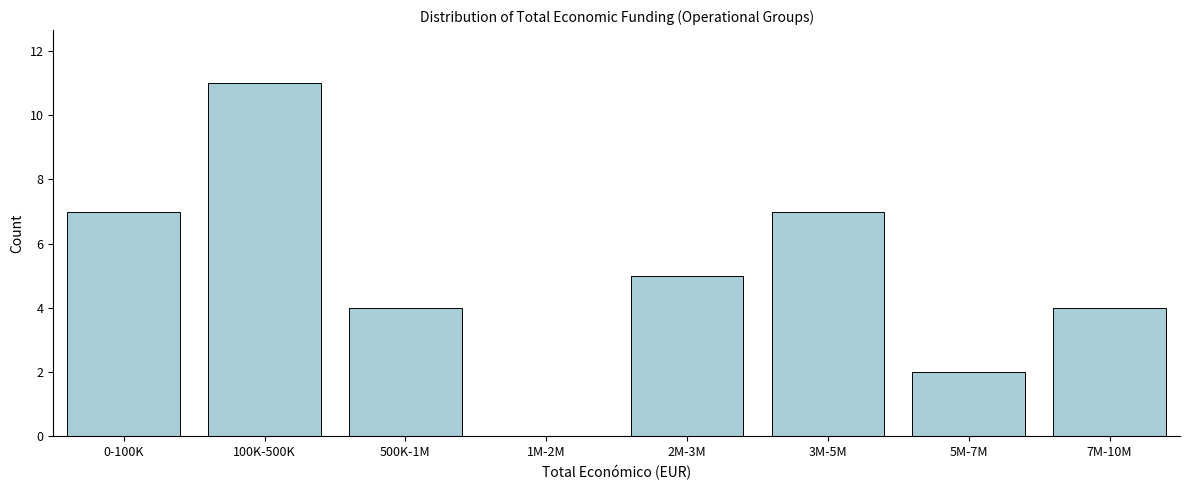

Reading right to left, extract all data points from this chart.

7M-10M=4	5M-7M=2	3M-5M=7	2M-3M=5	1M-2M=0	500K-1M=4	100K-500K=11	0-100K=7